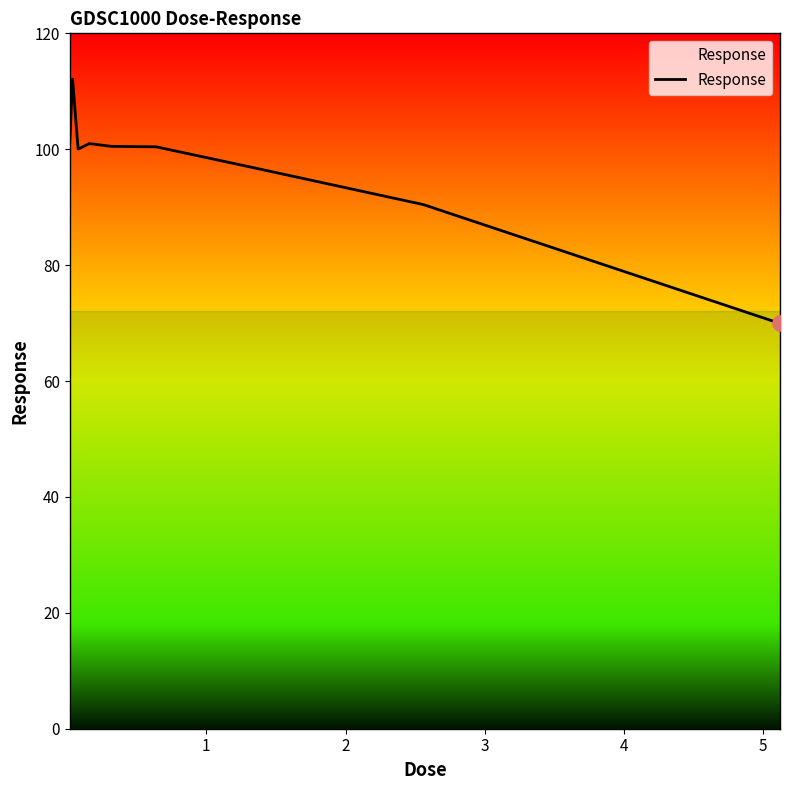

What is the difference between the maximum and minimum values?

42.2